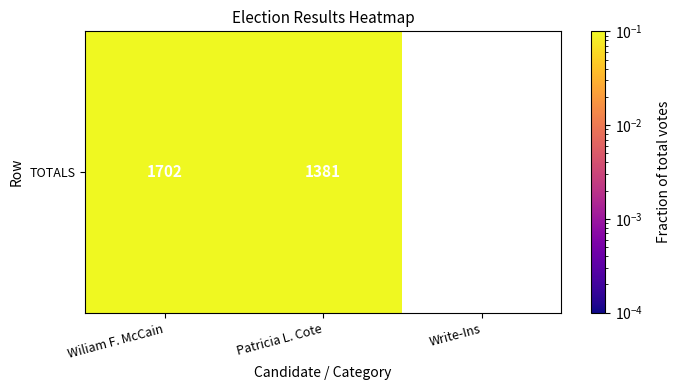

Rank the categories by value from lowest to highest.

Write-Ins, Patricia L. Cote, Wiliam F. McCain